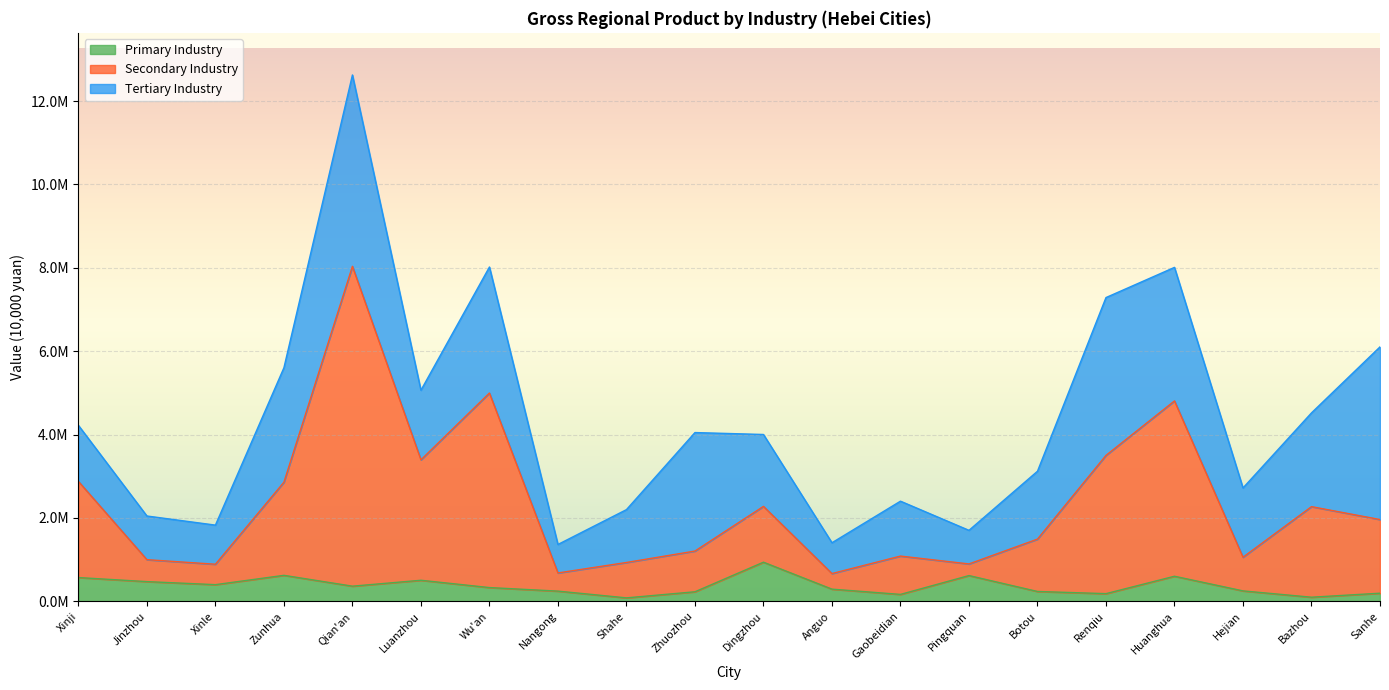

What is the difference between the maximum and second lowest values in the Primary Industry series?

840404